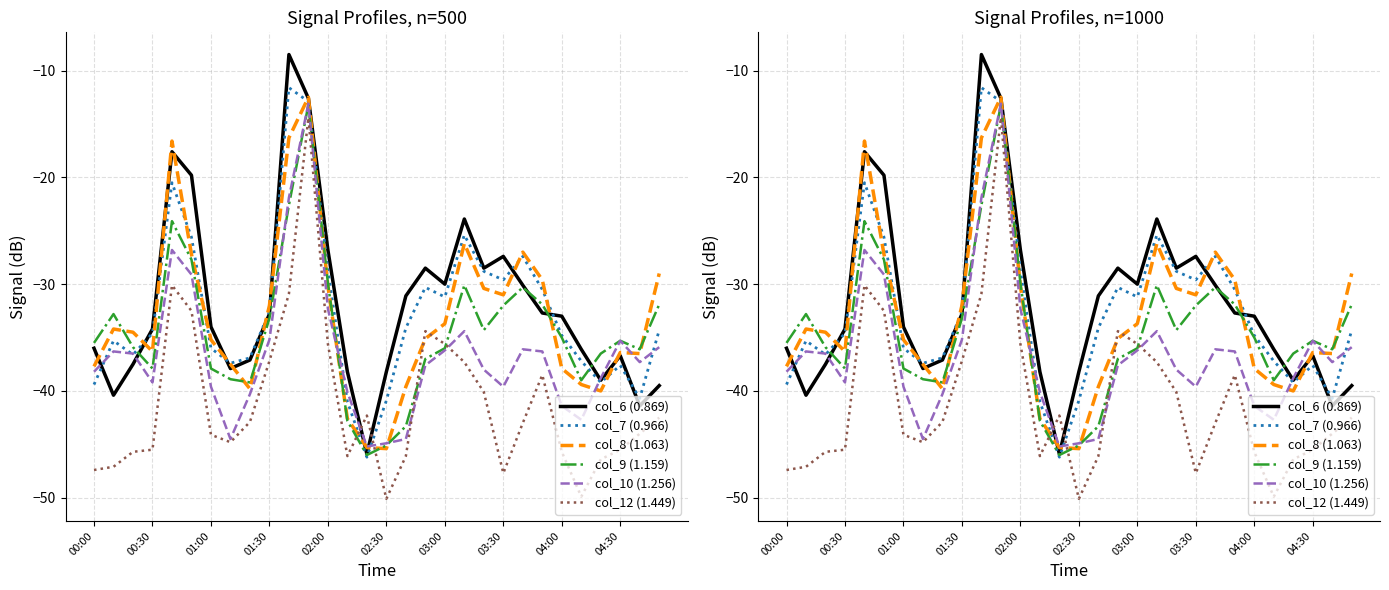

True or false: col_7 (0.966) has a value of -3.7 at 11.

False